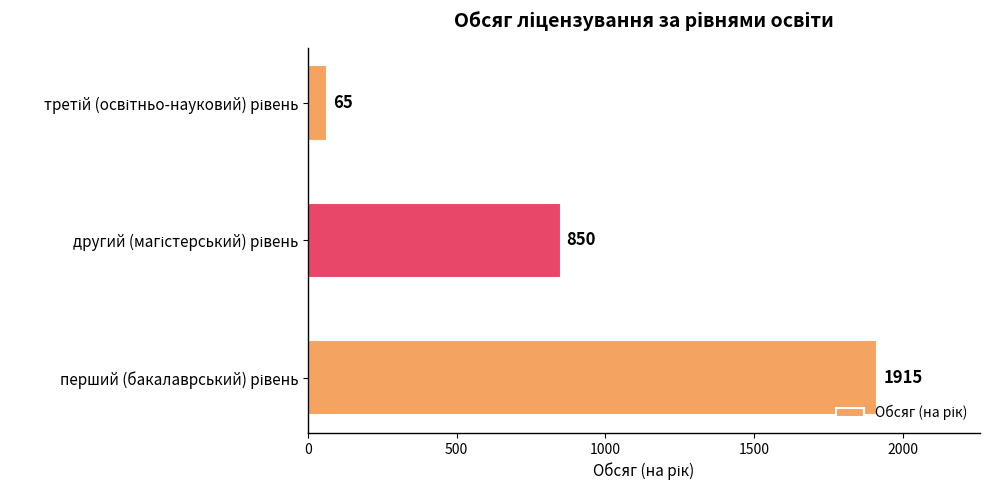

How many data points does each series have?

3